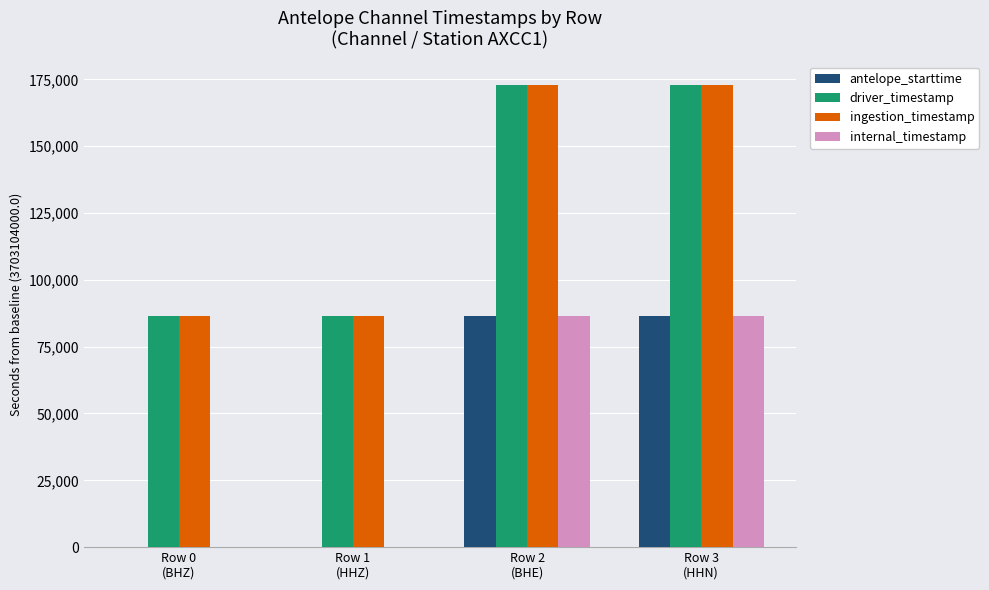

What is the sum of all antelope_starttime values?

172800.0